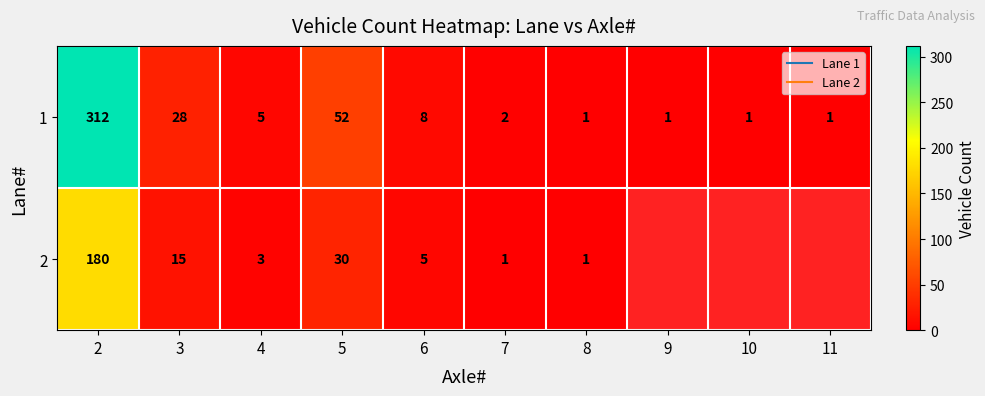

Which series has the largest range (max minus min)?

1